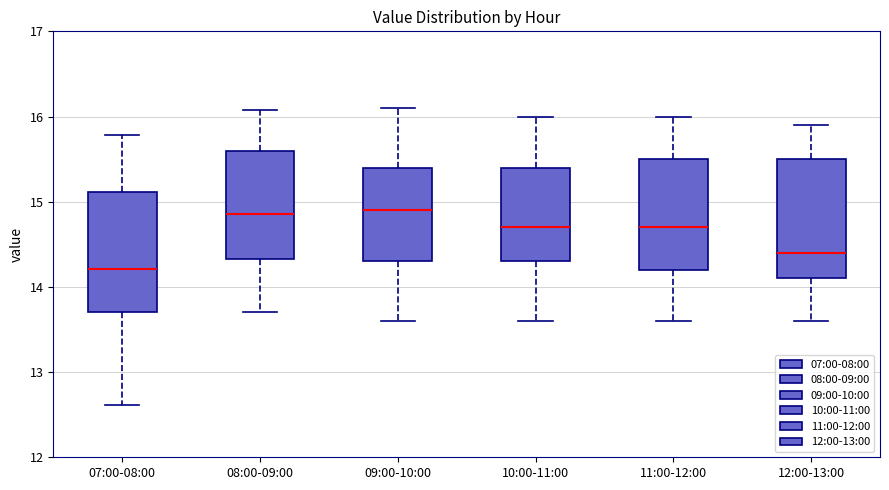

Where is the lower edge of the box for 11:00-12:00 on the y-axis? The values are not printed on the chart, so give them approximately, as read against the axis.

14.2